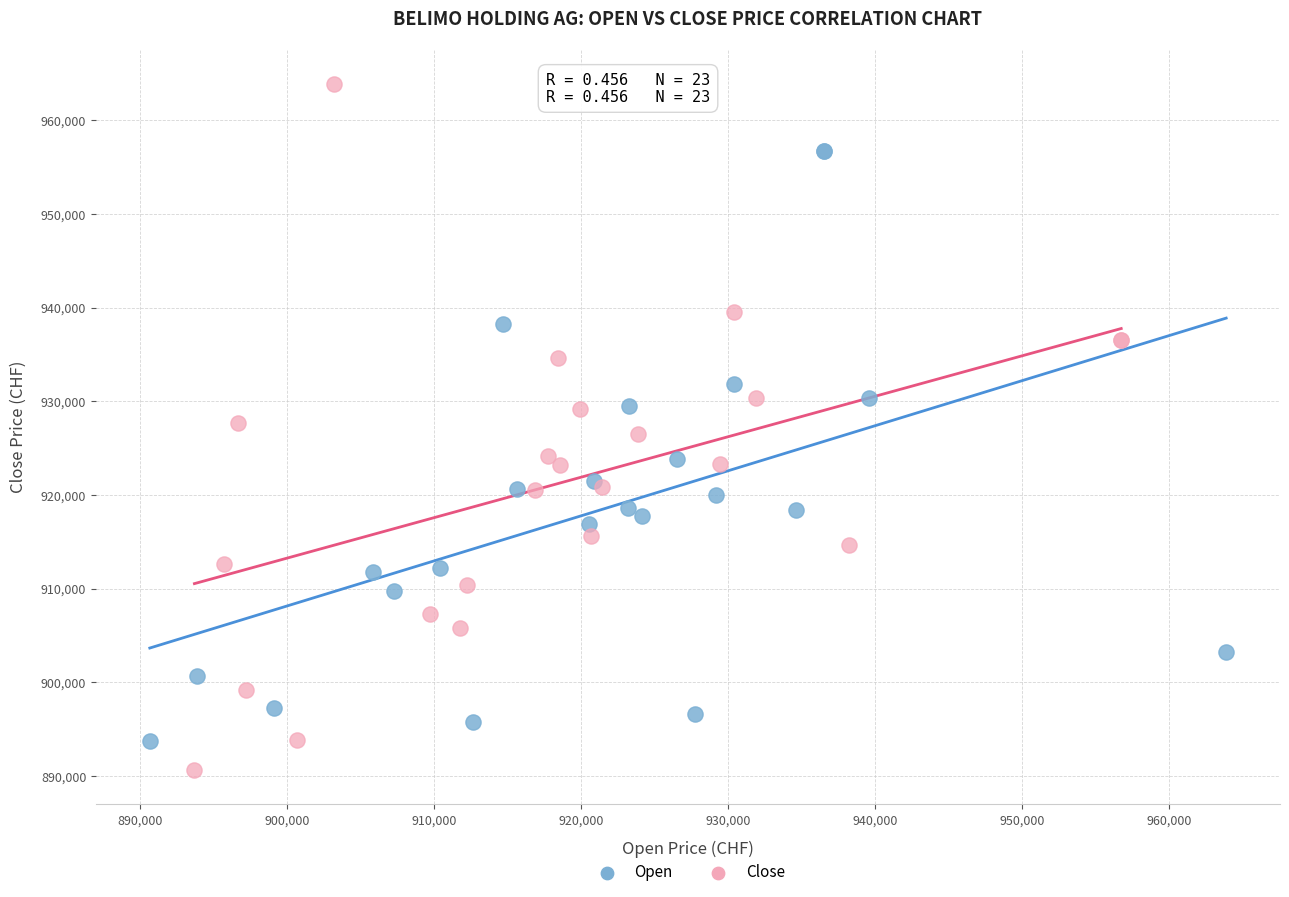

Which series contains the highest Y value?

Close